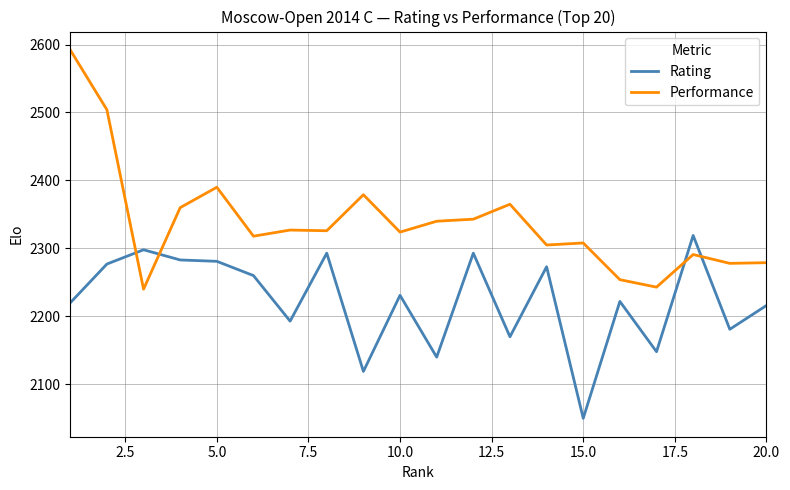

What is the lowest value of the Performance series?

2240